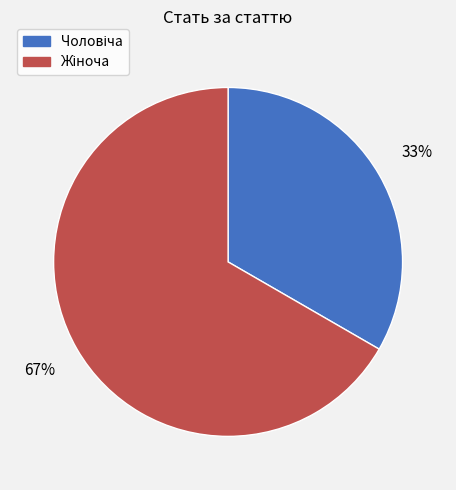

Is there a majority slice in this chart?

Yes